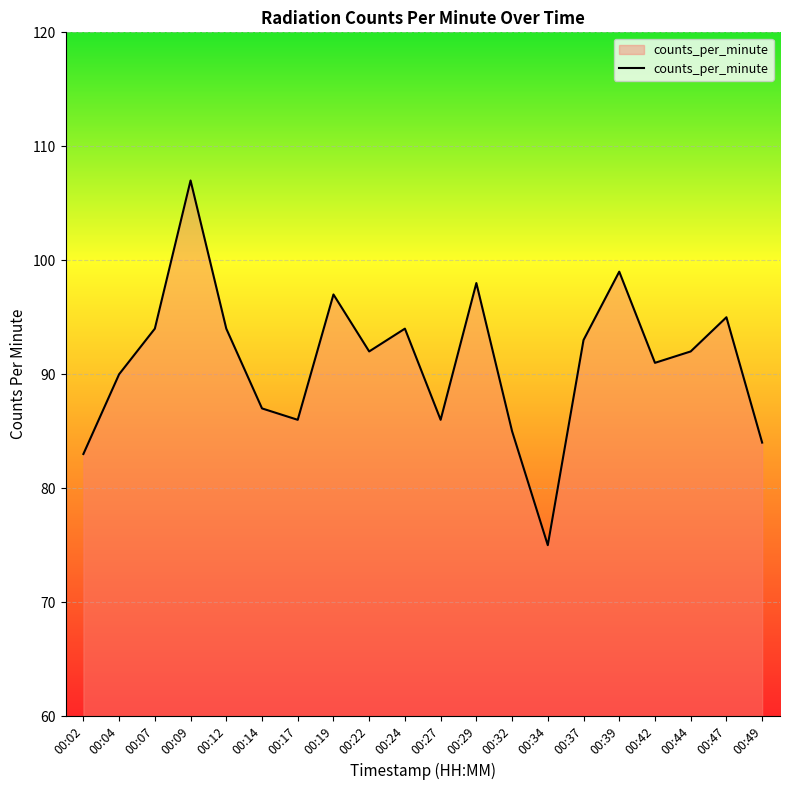

How many lines are shown in the chart?

1